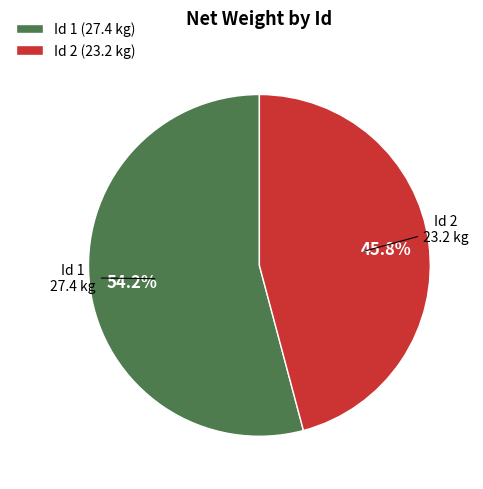

Approximately how many times larger is the value at Id 1 (27.4 kg) compared to Id 2 (23.2 kg)?

1.2